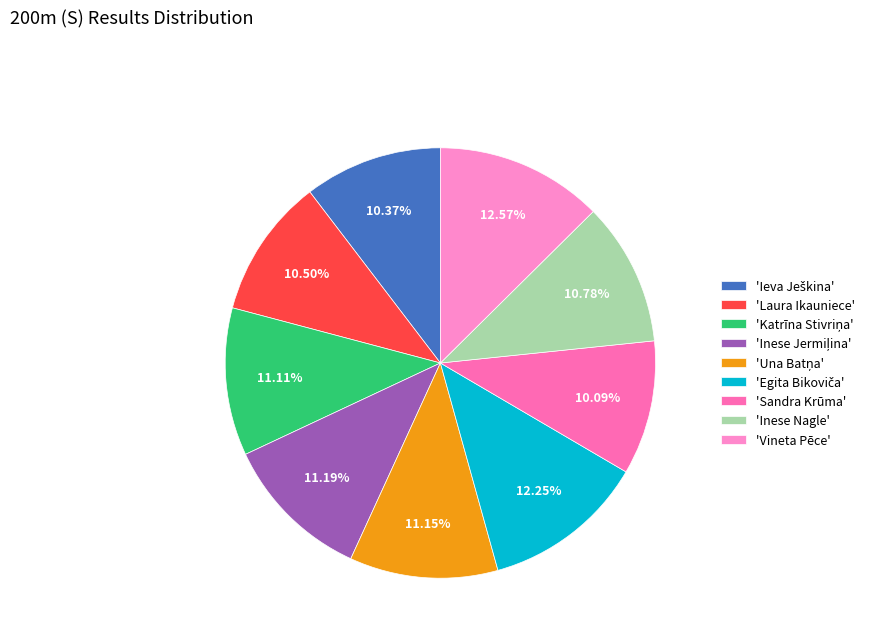

How many slices are in this pie chart?

9